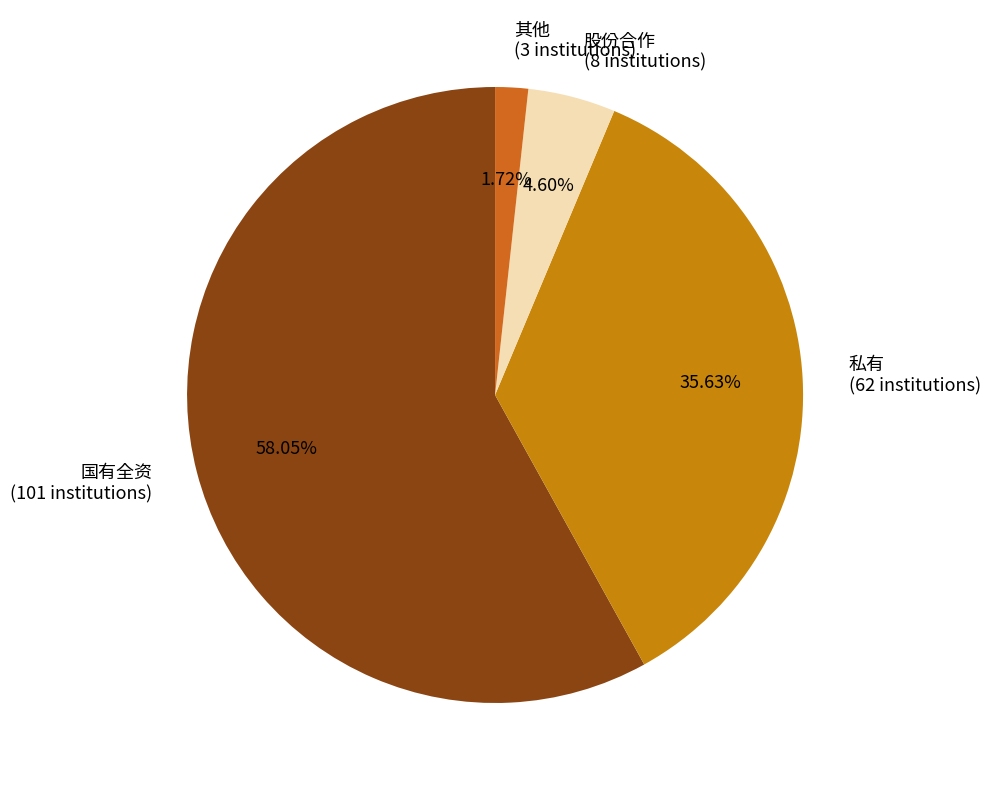

To the nearest percent, what is the average slice percentage?

25%